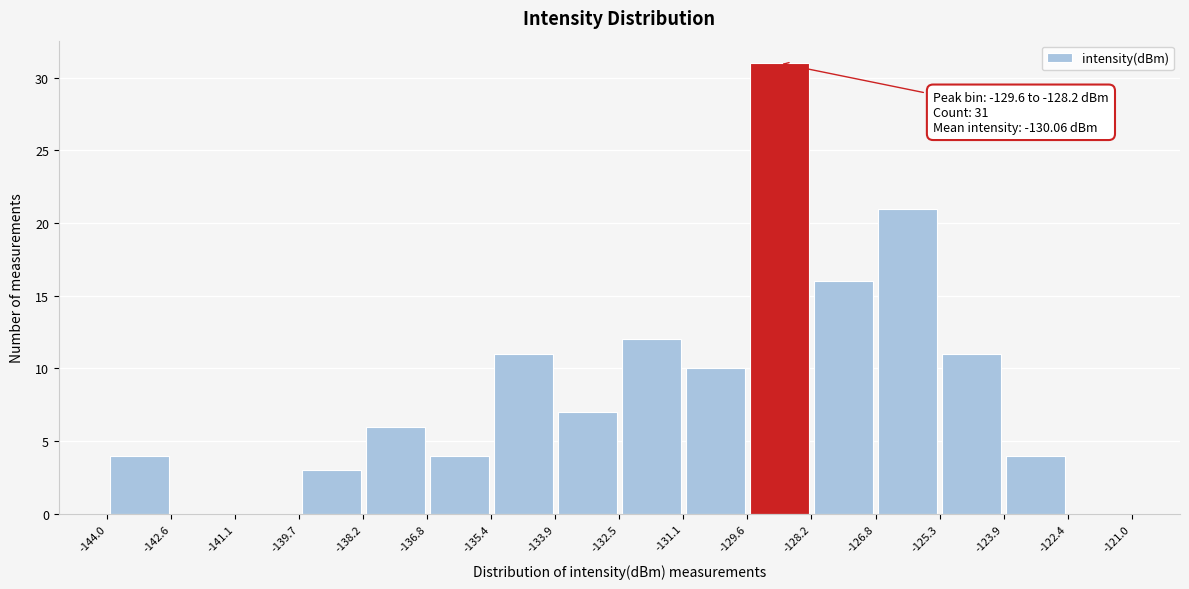

Over which range of the x-axis is the bar tallest?

-129.6 to -128.2